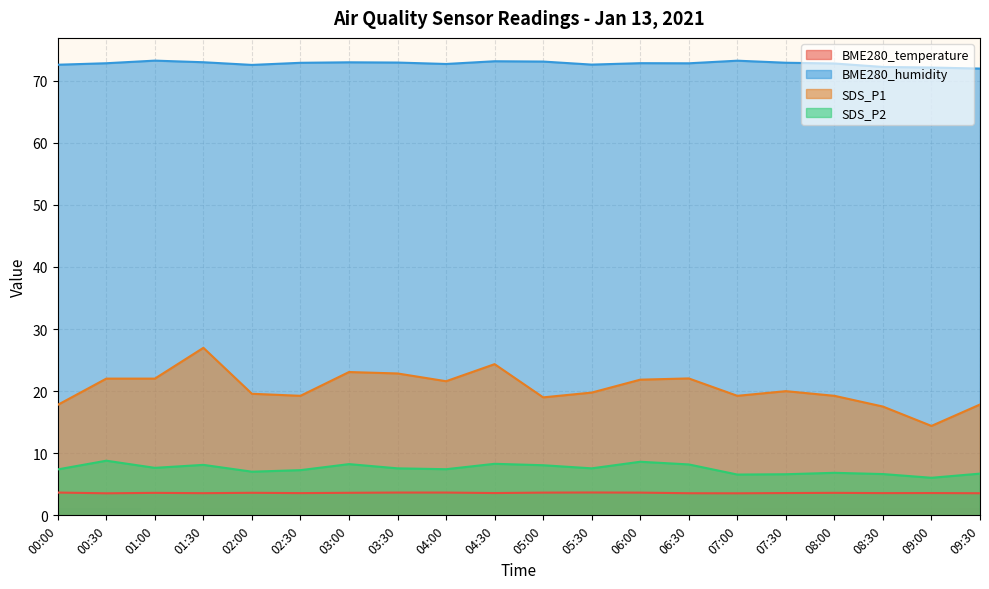

List the series in order of their peak value, lowest first.

BME280_temperature, SDS_P2, SDS_P1, BME280_humidity